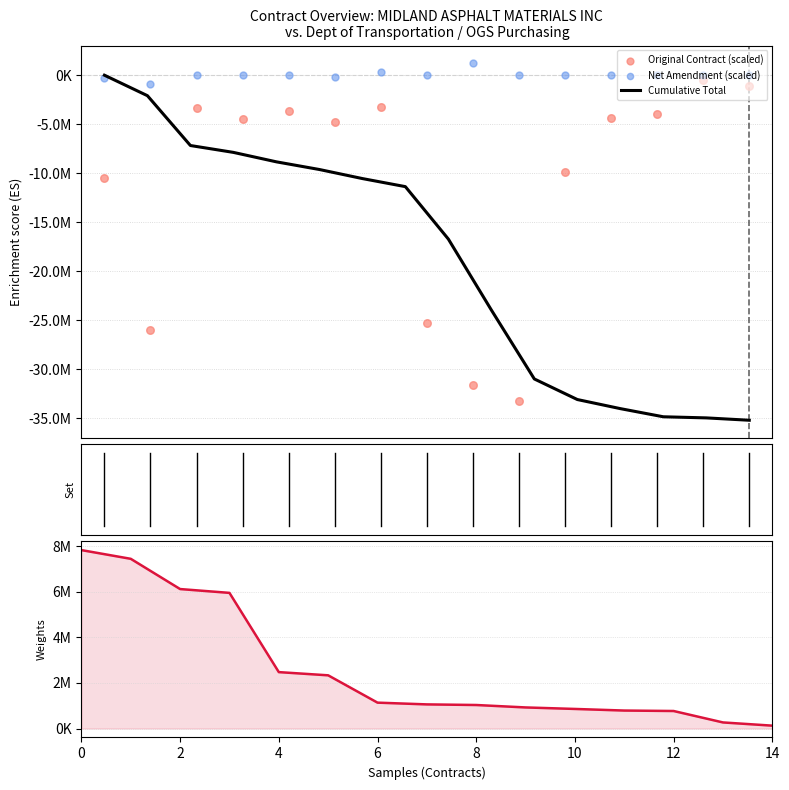

At how many categories does at least one series exceed -29623770?

15